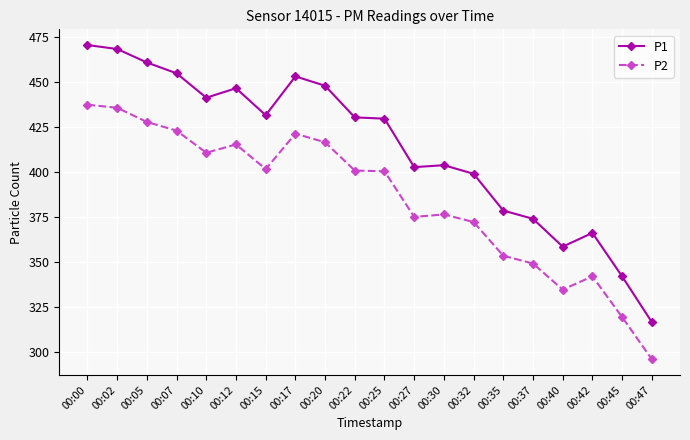

At which category does P1 reach its first local valley?

00:10